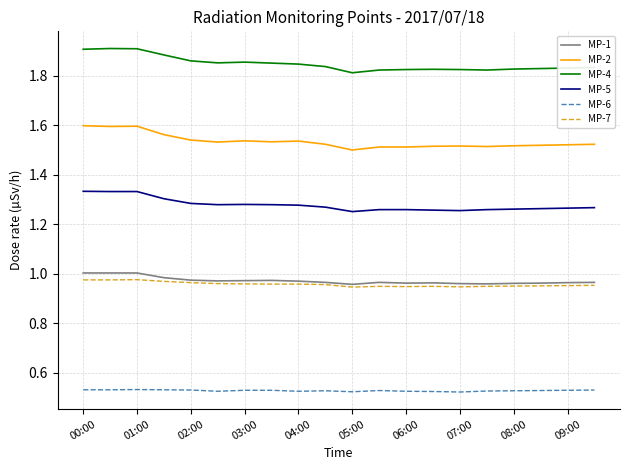

True or false: MP-4 and MP-5 intersect in this chart.

False